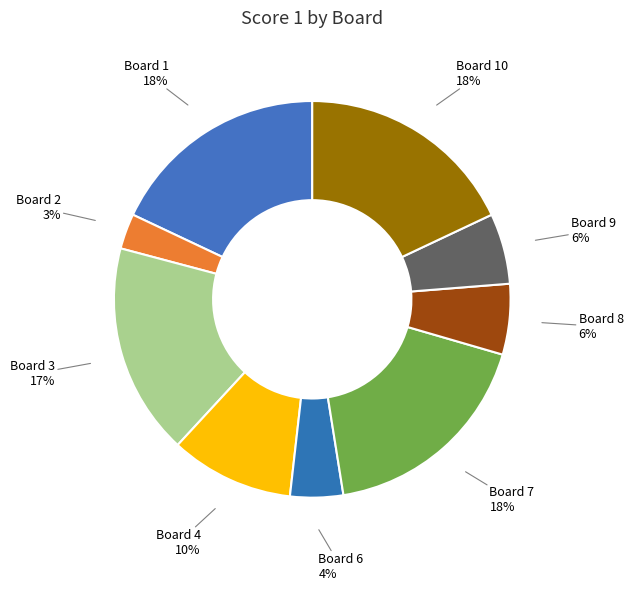

True or false: Board 7 accounts for 18% of the total.

True